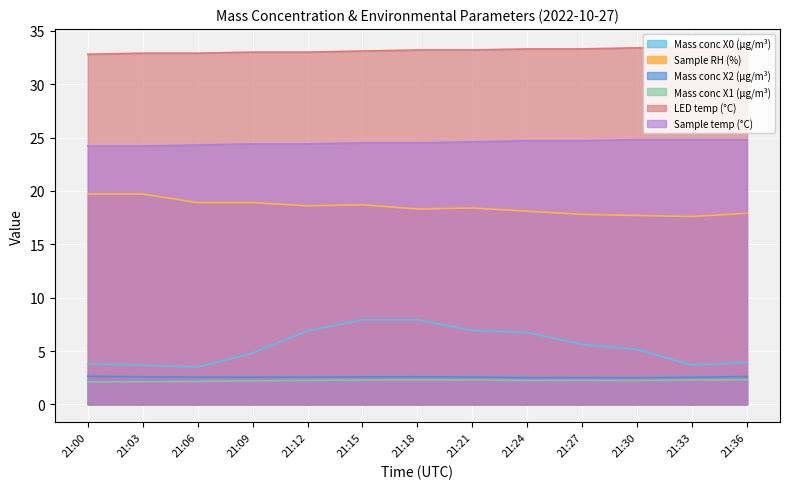

What is the total value across all series at 21:36?

85.0